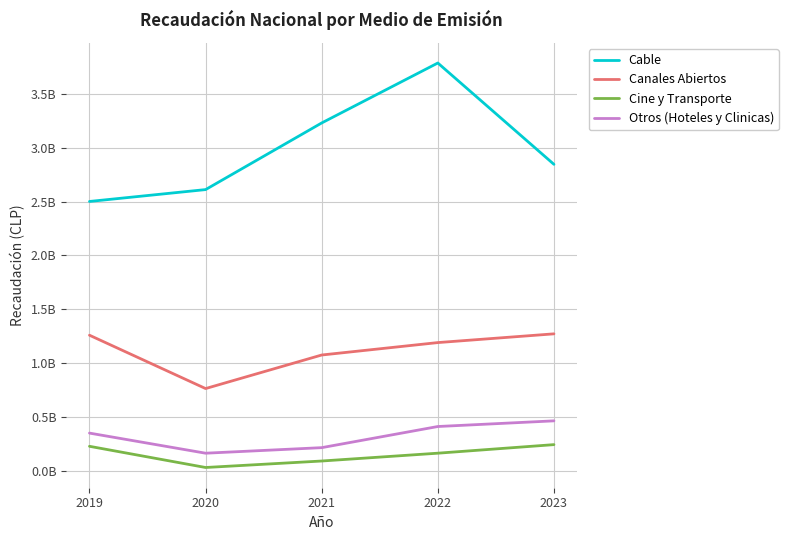

Does the chart have visible grid lines?

Yes